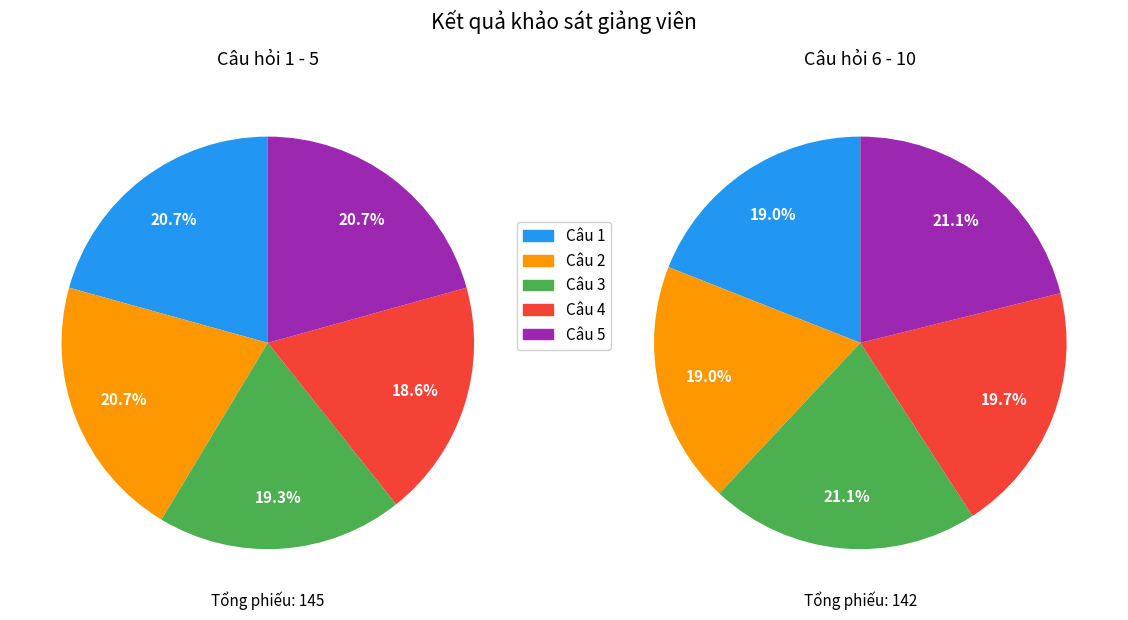

What is the smallest slice in the pie chart?

Câu 1